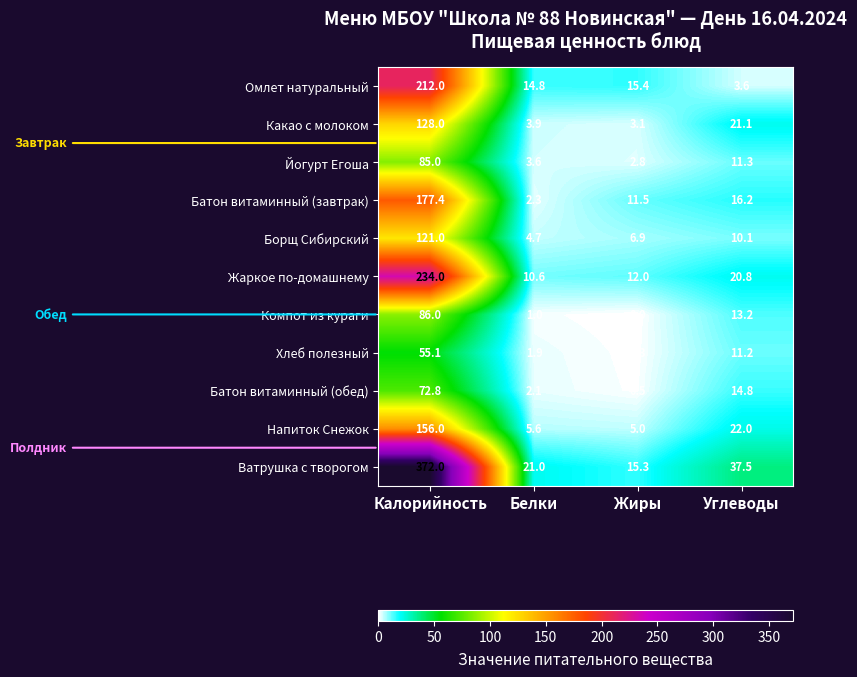

What is the difference between the Борщ Сибирский values at Калорийность and Жиры?

114.1